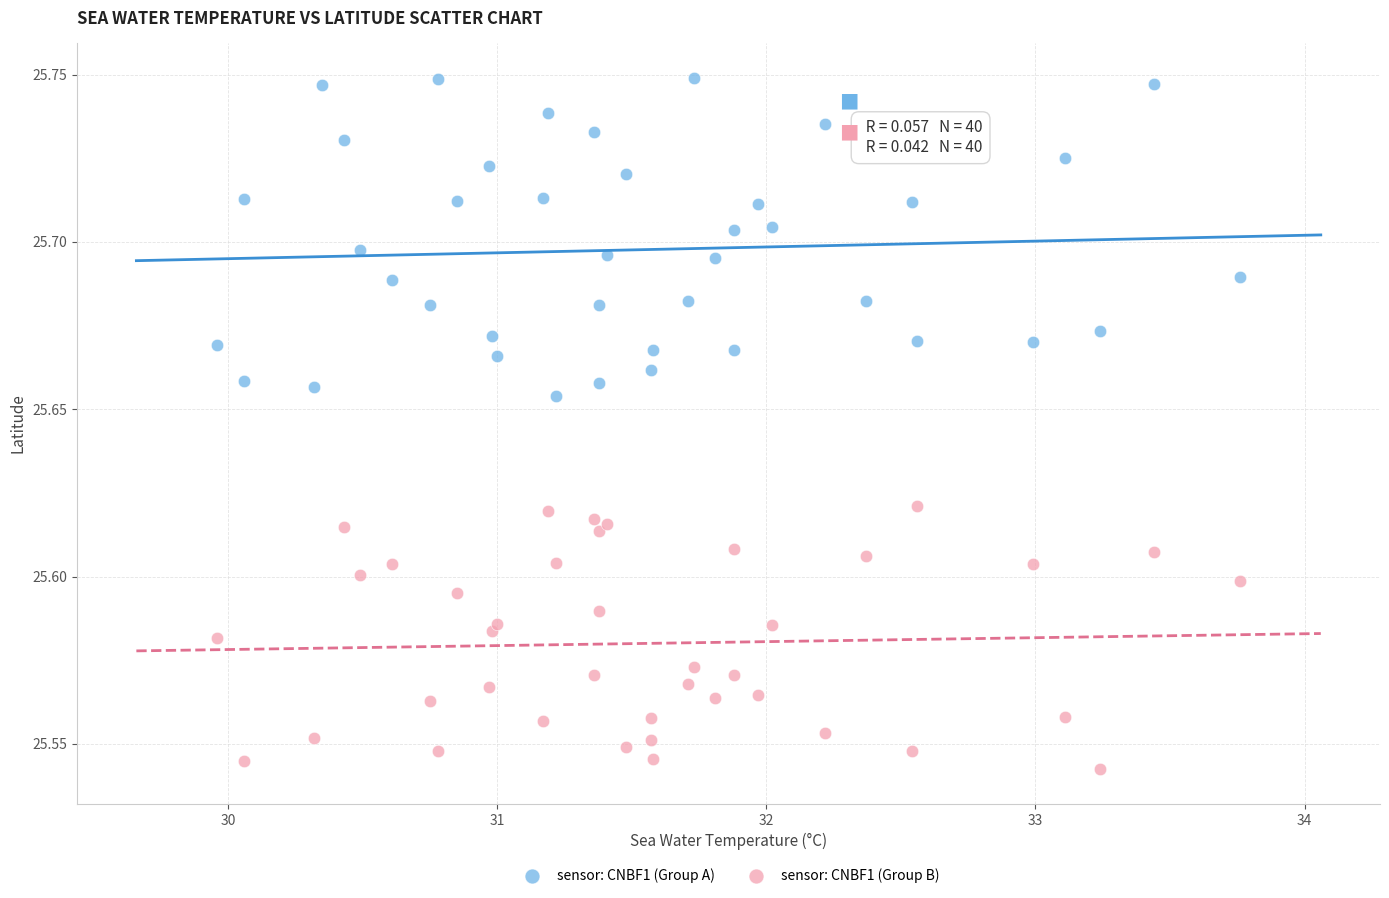

Which series contains the highest Y value?

sensor: CNBF1 (Group A)